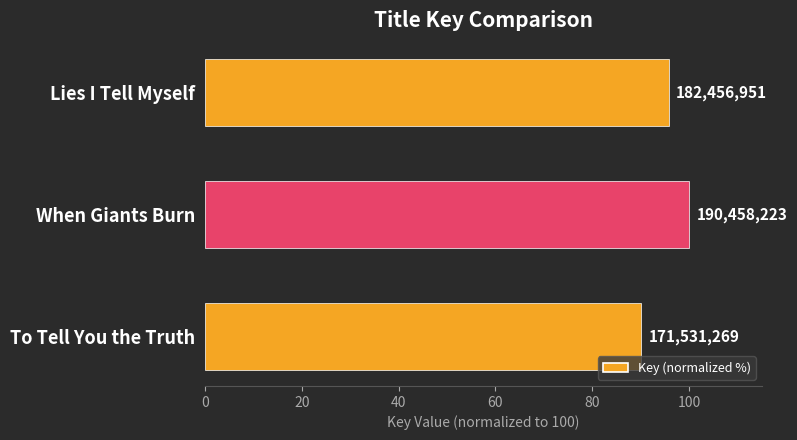

Does the chart contain any negative values?

No